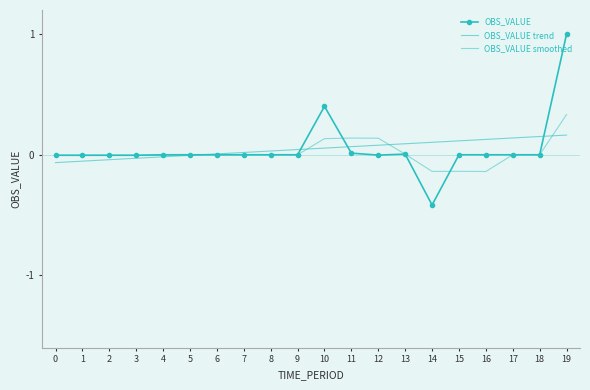

What is the difference between the second highest and minimum values in the OBS_VALUE smoothed series?

0.3